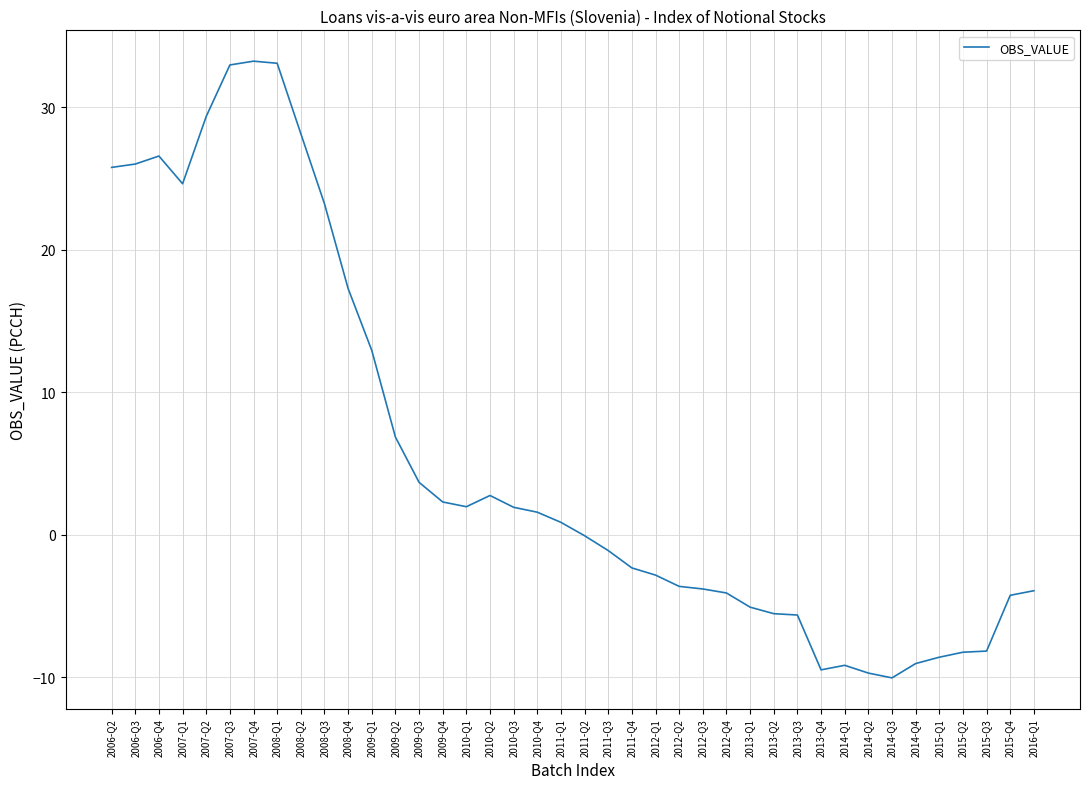

The chart shows a value of 33.1 at 2008-Q1. True or false?

True